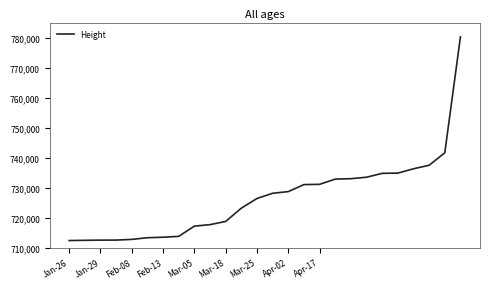

Count the number of data series in this chart.

1